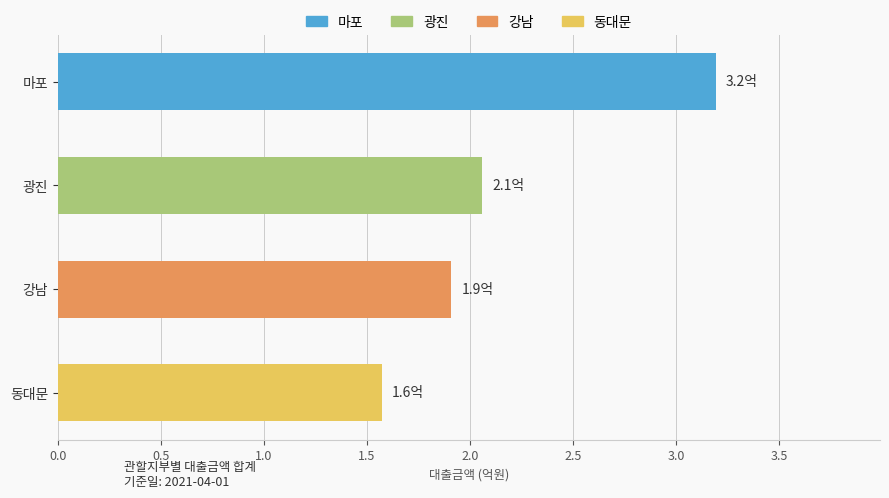

At which category does the chart reach its minimum across all series?

동대문